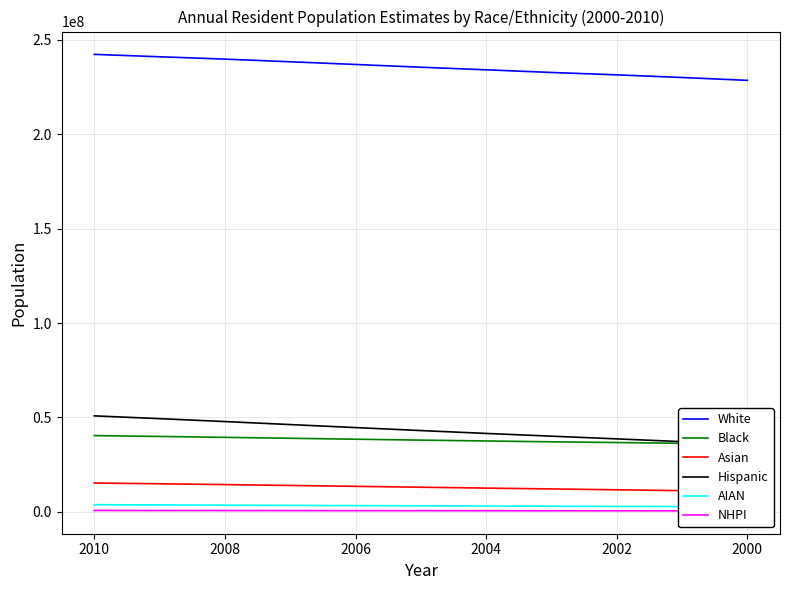

What is the sum of the AIAN values at 2002 and 2008?

6361991